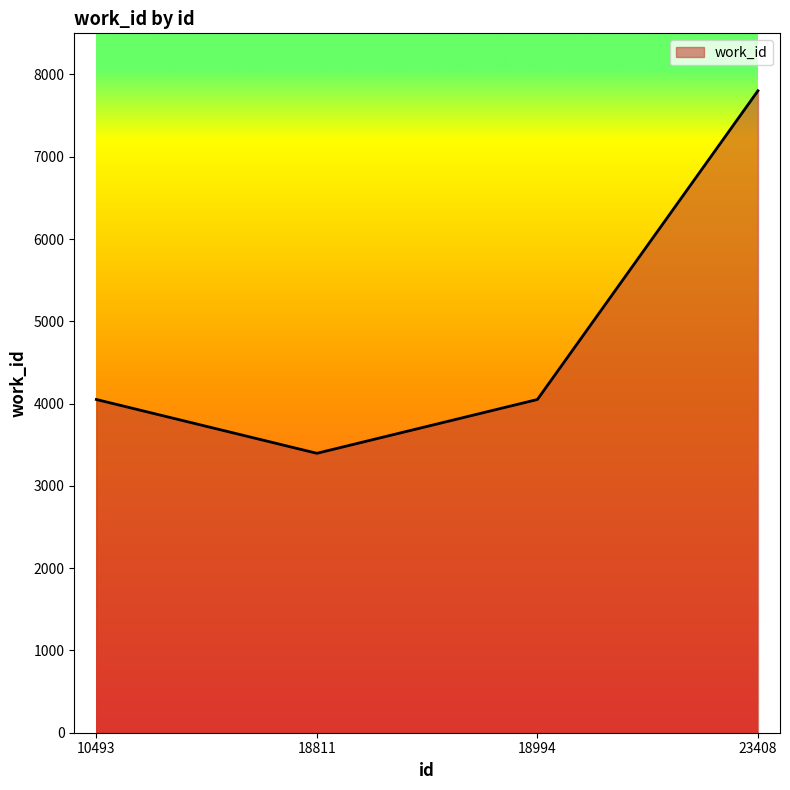

What is the difference between the second highest and minimum values?

654